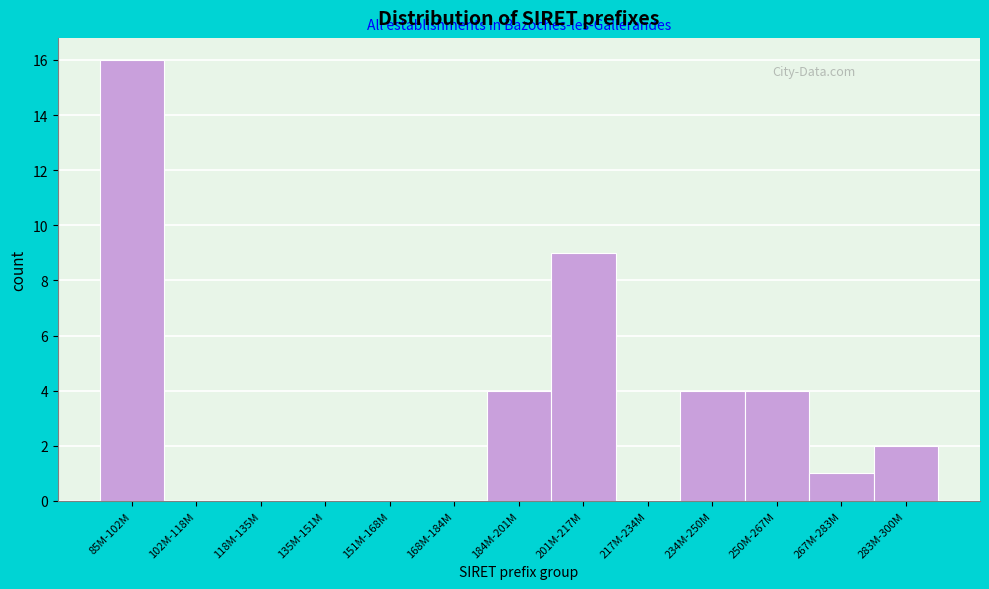

Reading left to right, list all the values displayed in this chart.

85M-102M=16	102M-118M=0	118M-135M=0	135M-151M=0	151M-168M=0	168M-184M=0	184M-201M=4	201M-217M=9	217M-234M=0	234M-250M=4	250M-267M=4	267M-283M=1	283M-300M=2